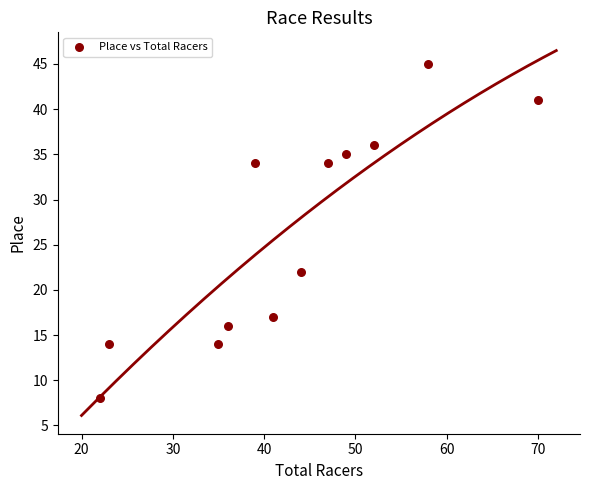

What Y value in the scatter plot is closest to 26?

22